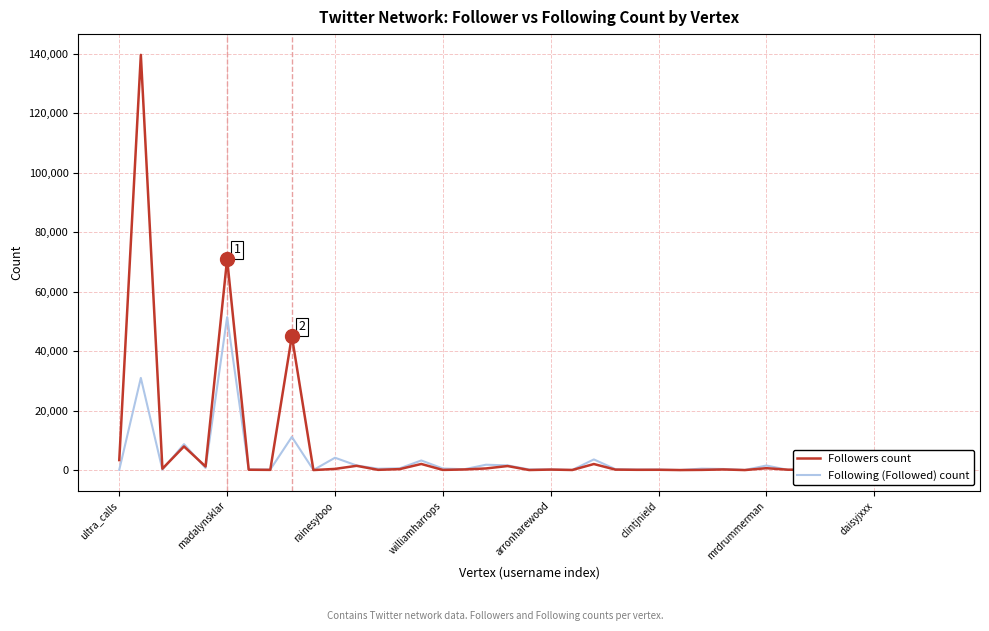

True or false: Followers count and Following (Followed) count intersect in this chart.

True